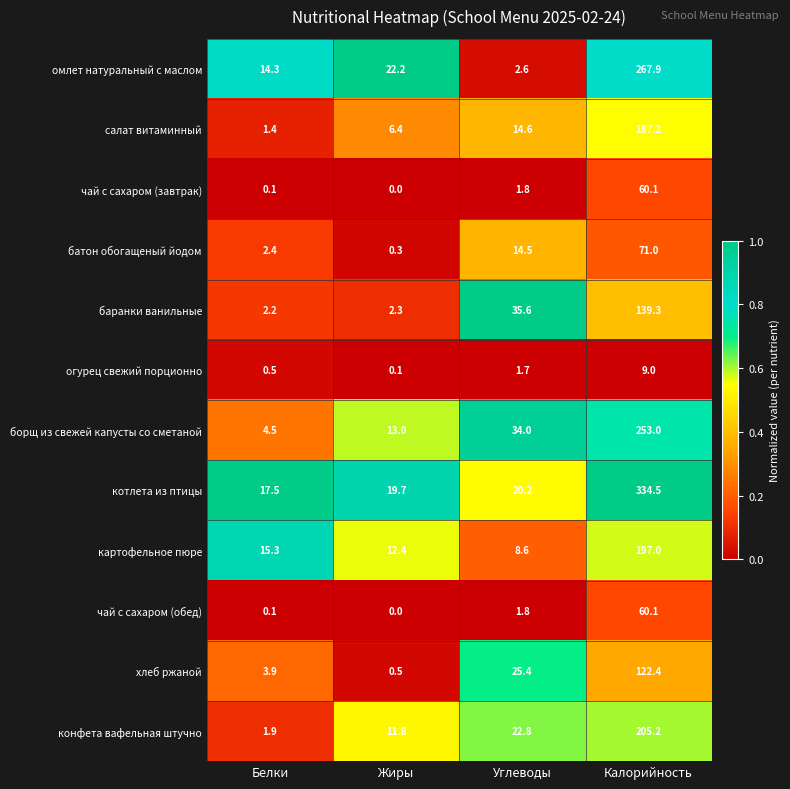

What is the highest value of the чай с сахаром (завтрак) series?

60.1